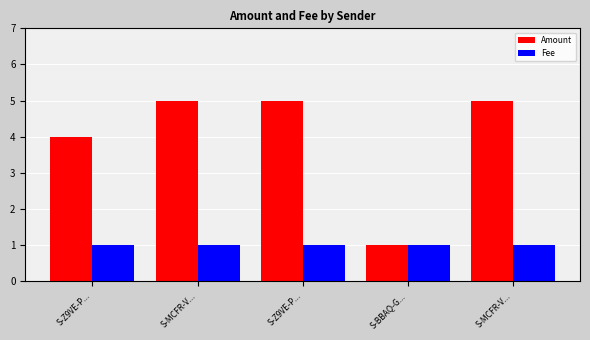

How many data points in Amount are less than 5?

2